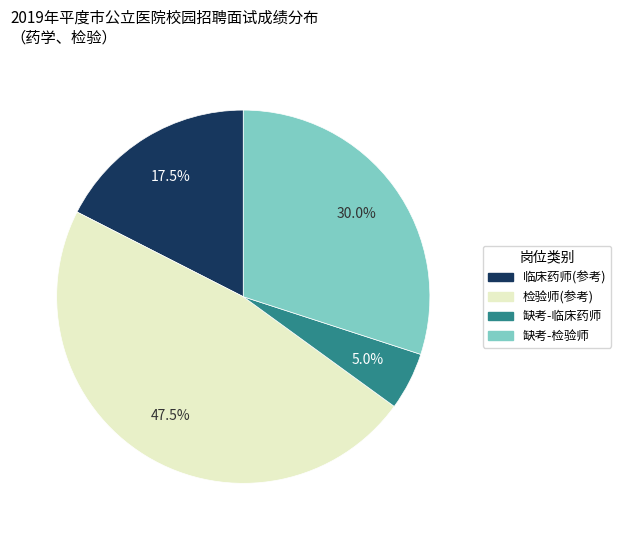

Approximately how many times larger is the value at 临床药师 compared to 检验师?

0.4